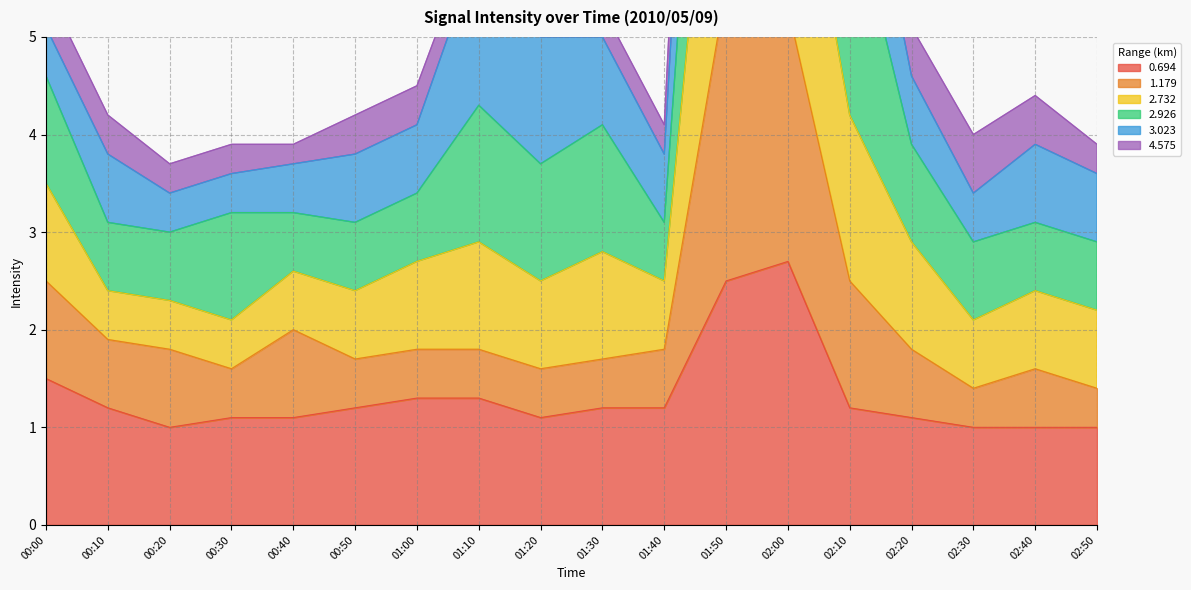

The value of 0.694 at 02:40 is 1.4. True or false?

False